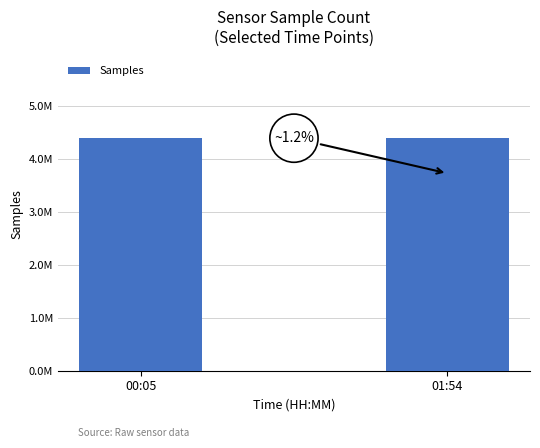

Does the chart contain any negative values?

No